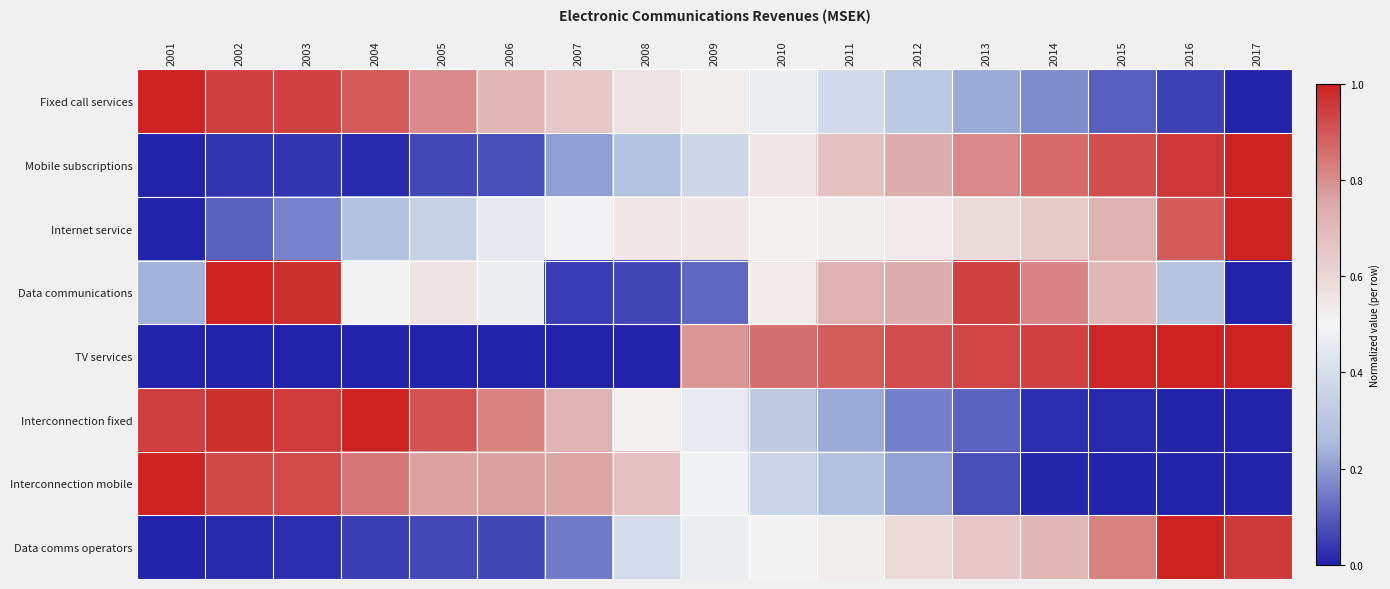

Between 2014 and 2013, which is larger?

2013